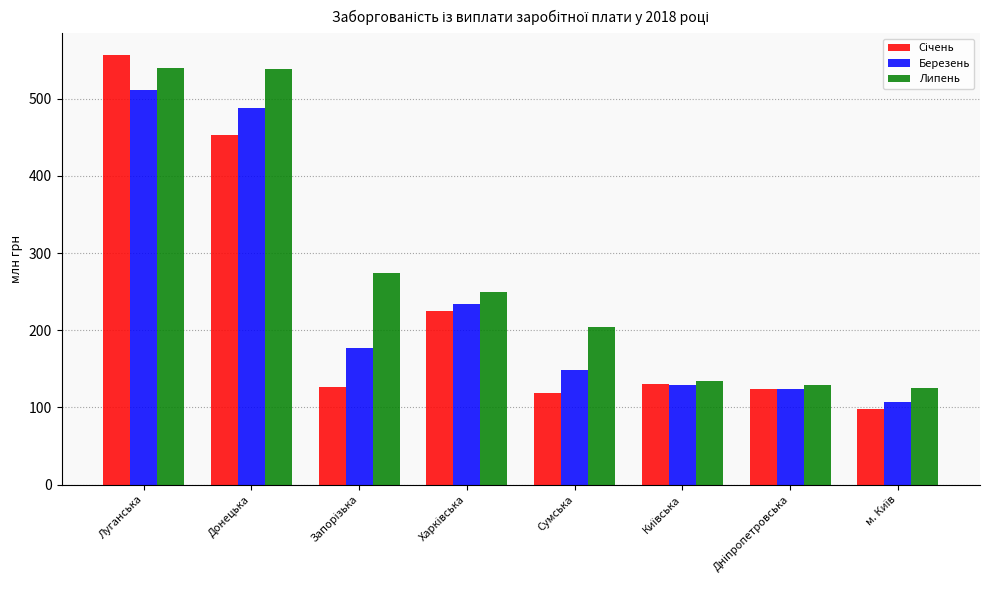

Where does the Березень series first go above 177?

Луганська